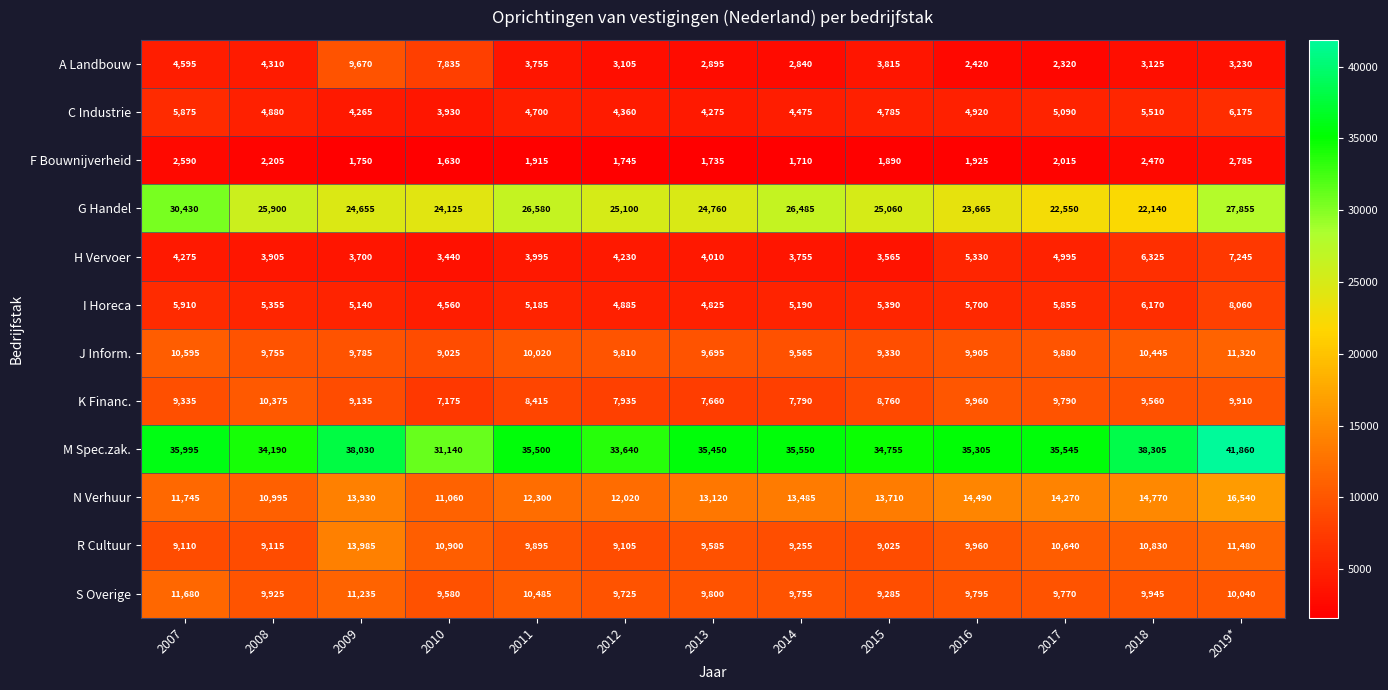

What is the difference between the H Vervoer values at 2009 and 2016?

1630